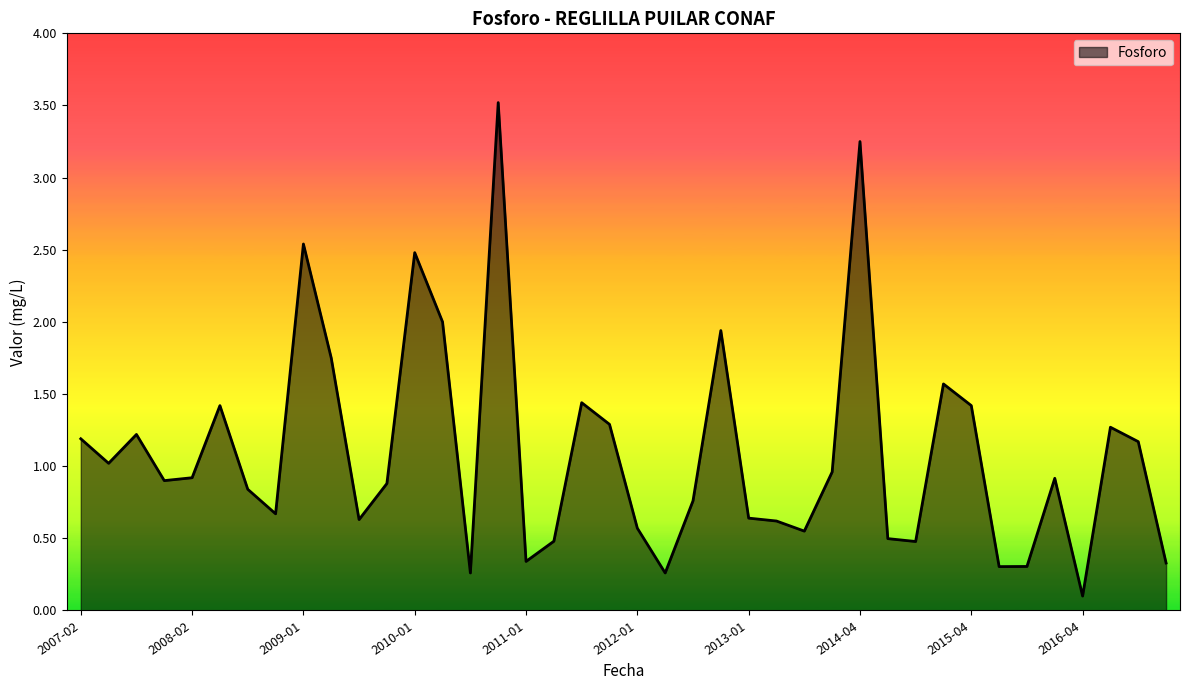

What is the difference between the maximum and minimum values?

3.4